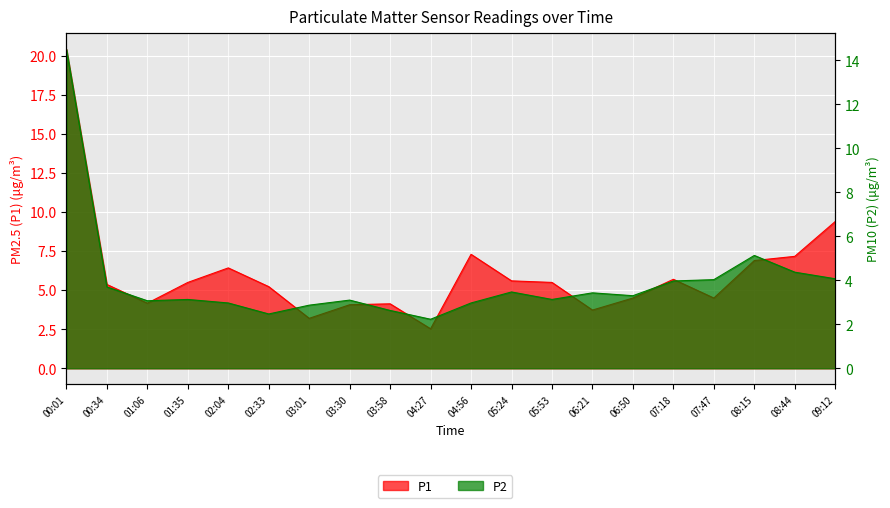

What is the highest value of the P1 series?

20.4